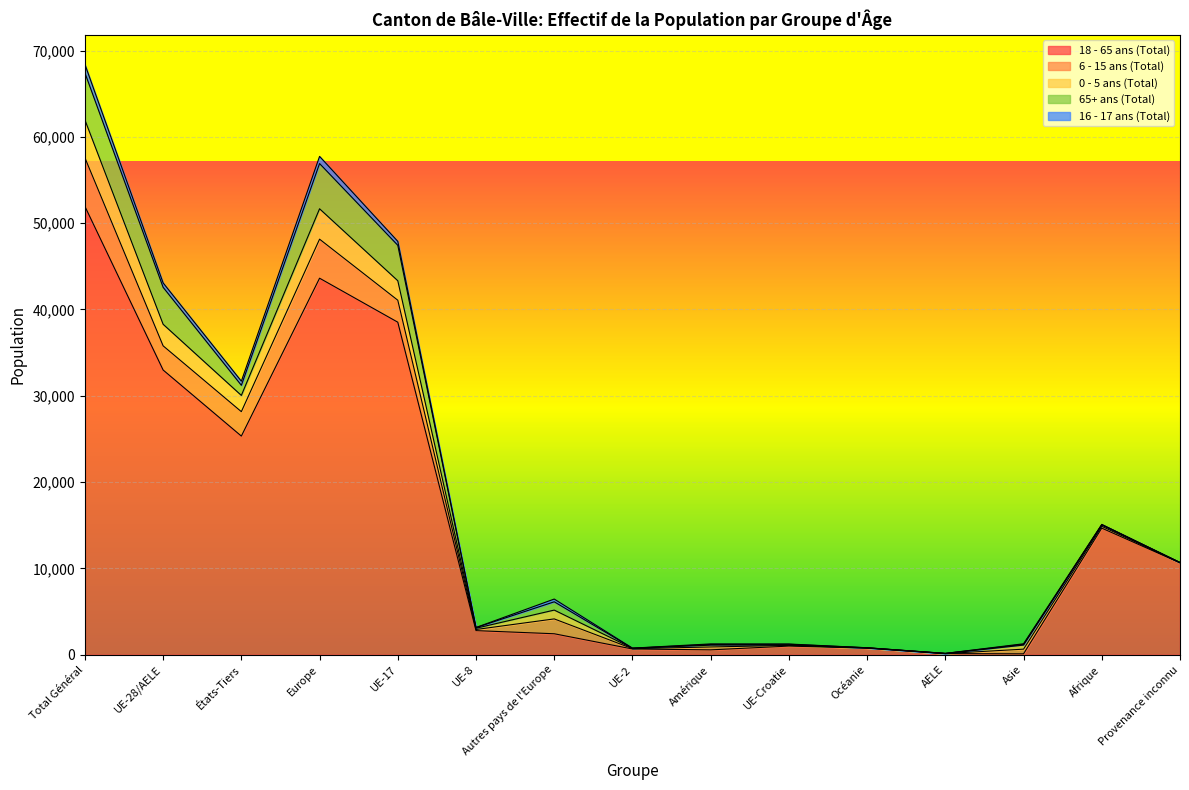

Reading left to right, transcribe all the data shown in this chart.

18 - 65 ans (Total): Total Général=51946	UE-28/AELE=32982	États-Tiers=25326	Europe=43621	UE-17=38523	UE-8=2784	Autres pays de l'Europe=2421	UE-2=656	Amérique=556	UE-Croatie=993	Océanie=753	AELE=120	Asie=96	Afrique=14661	Provenance inconnu=10639
6 - 15 ans (Total): Total Général=5632	UE-28/AELE=2802	États-Tiers=2830	Europe=4523	UE-17=2547	UE-8=129	Autres pays de l'Europe=1721	UE-2=39	Amérique=333	UE-Croatie=82	Océanie=22	AELE=5	Asie=540	Afrique=208	Provenance inconnu=22
0 - 5 ans (Total): Total Général=4385	UE-28/AELE=2501	États-Tiers=1884	Europe=3523	UE-17=2259	UE-8=146	Autres pays de l'Europe=1022	UE-2=45	Amérique=211	UE-Croatie=45	Océanie=11	AELE=6	Asie=472	Afrique=166	Provenance inconnu=11
65+ ans (Total): Total Général=5452	UE-28/AELE=4280	États-Tiers=1172	Europe=5240	UE-17=4105	UE-8=74	Autres pays de l'Europe=960	UE-2=6	Amérique=82	UE-Croatie=82	Océanie=10	AELE=13	Asie=90	Afrique=28	Provenance inconnu=2
16 - 17 ans (Total): Total Général=987	UE-28/AELE=511	États-Tiers=476	Europe=830	UE-17=456	UE-8=14	Autres pays de l'Europe=319	UE-2=10	Amérique=63	UE-Croatie=31	Océanie=2	AELE=0	Asie=62	Afrique=30	Provenance inconnu=2